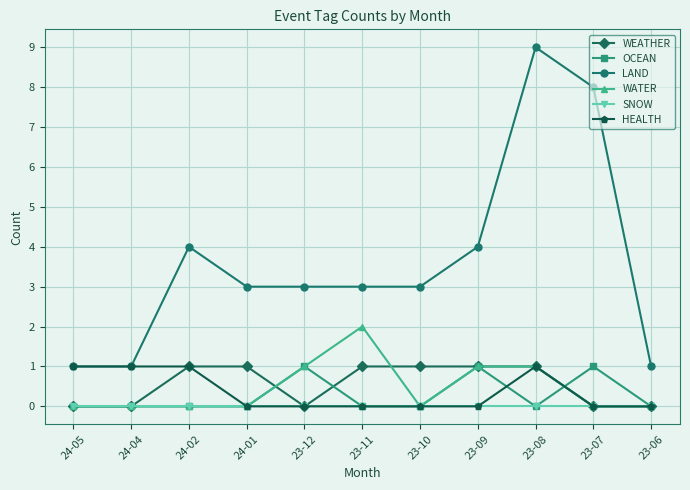

Which series has the widest spread of values?

LAND